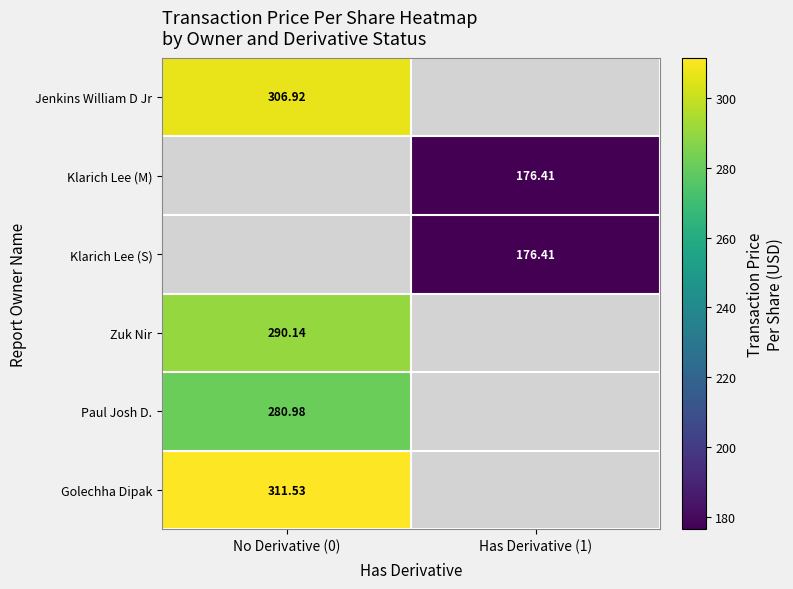

Count the number of data series in this chart.

6